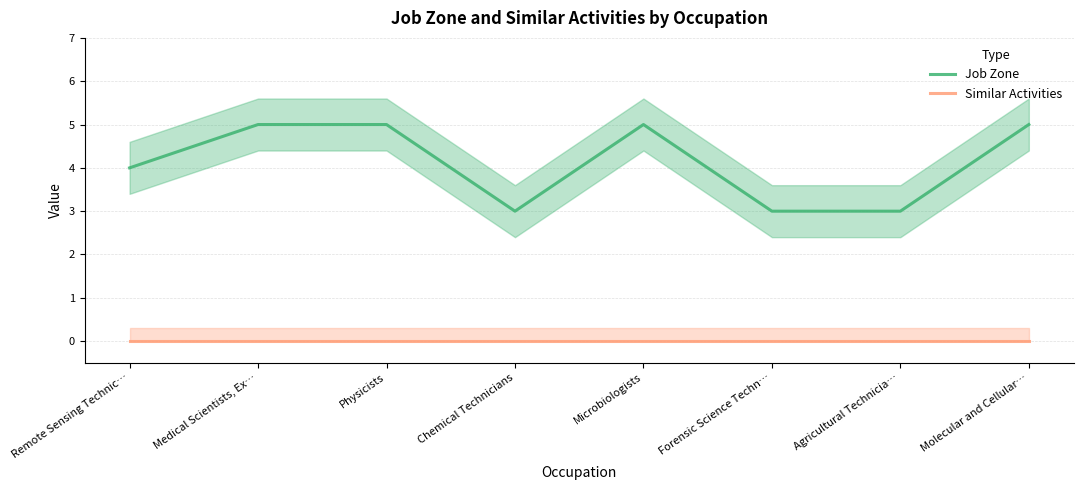

True or false: Similar Activities and Job Zone cross at least once.

False